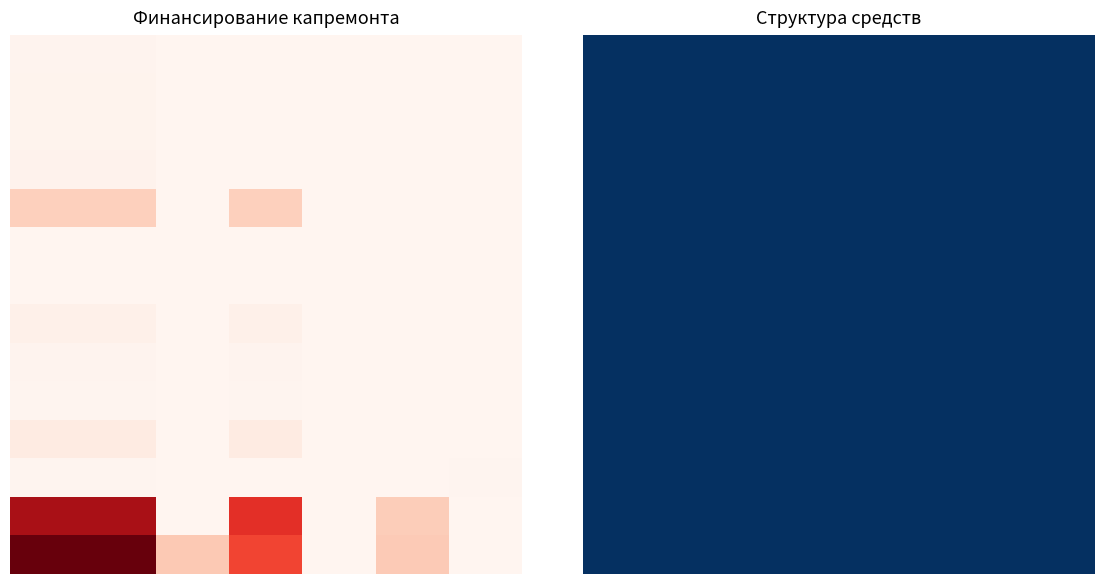

How many data points in Технадзор на ремонт фасада are above 0?

2